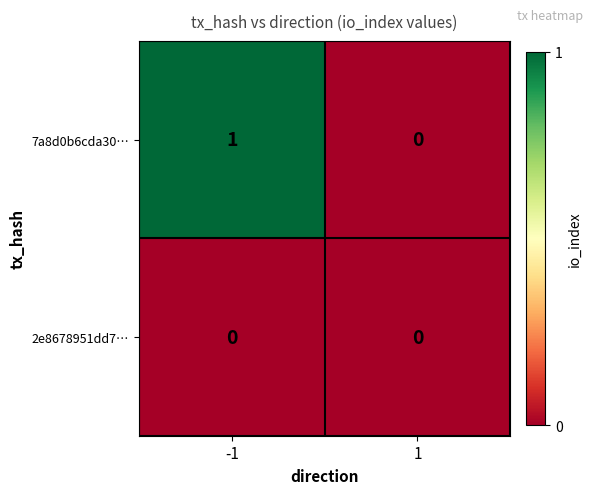

List the series in order of their overall mean, highest first.

7a8d0b6cda30…, 2e8678951dd7…